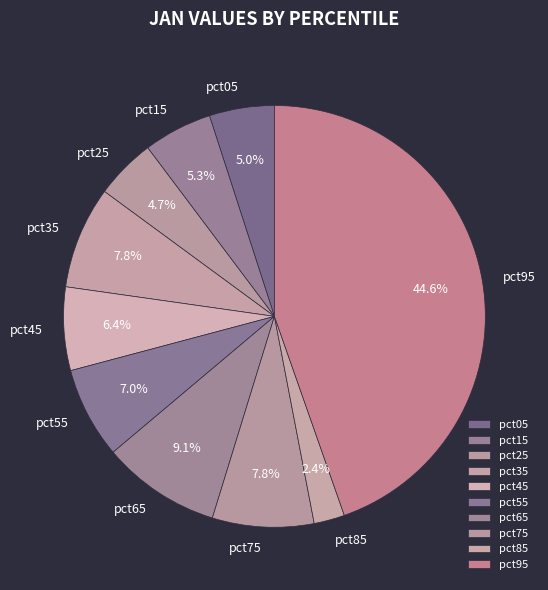

Which category has the biggest portion of the pie?

pct95